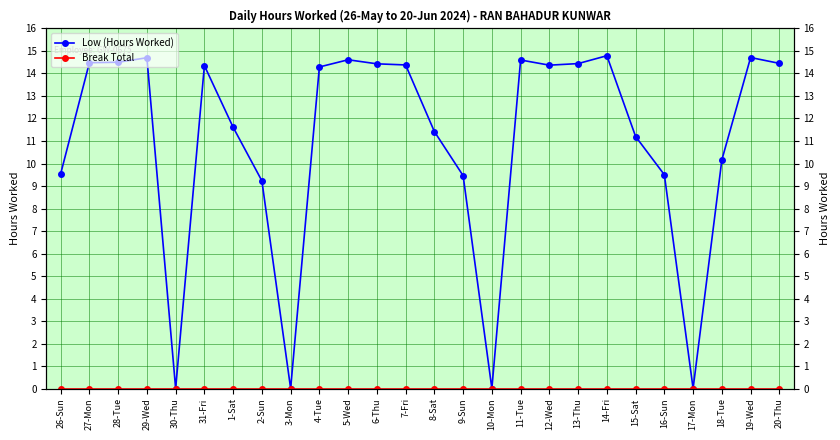

Between 12-Wed and 16-Sun, which series saw the biggest shift?

Low (Hours Worked)